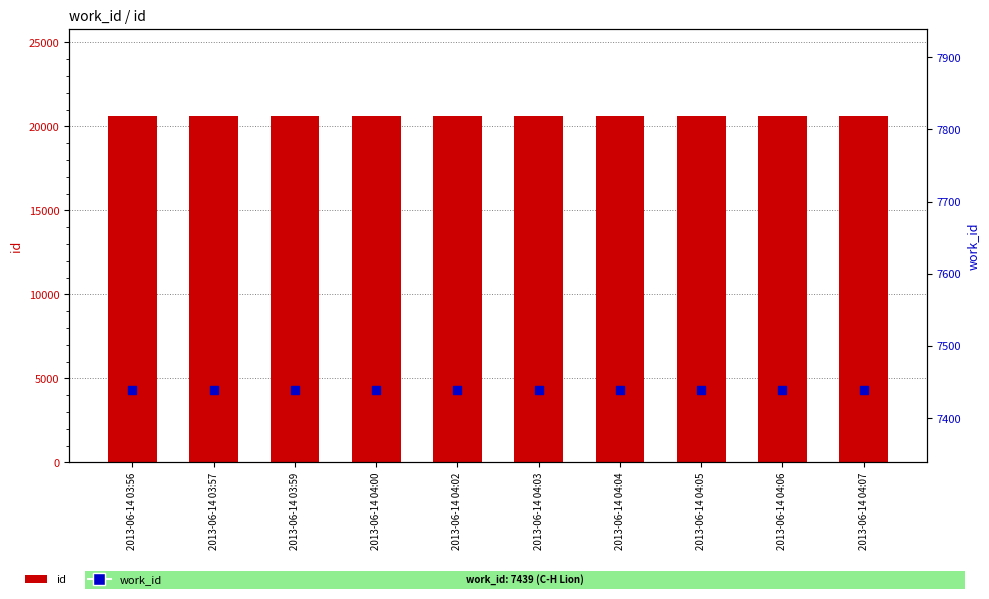

What are all the series names shown in the legend?

id, work_id